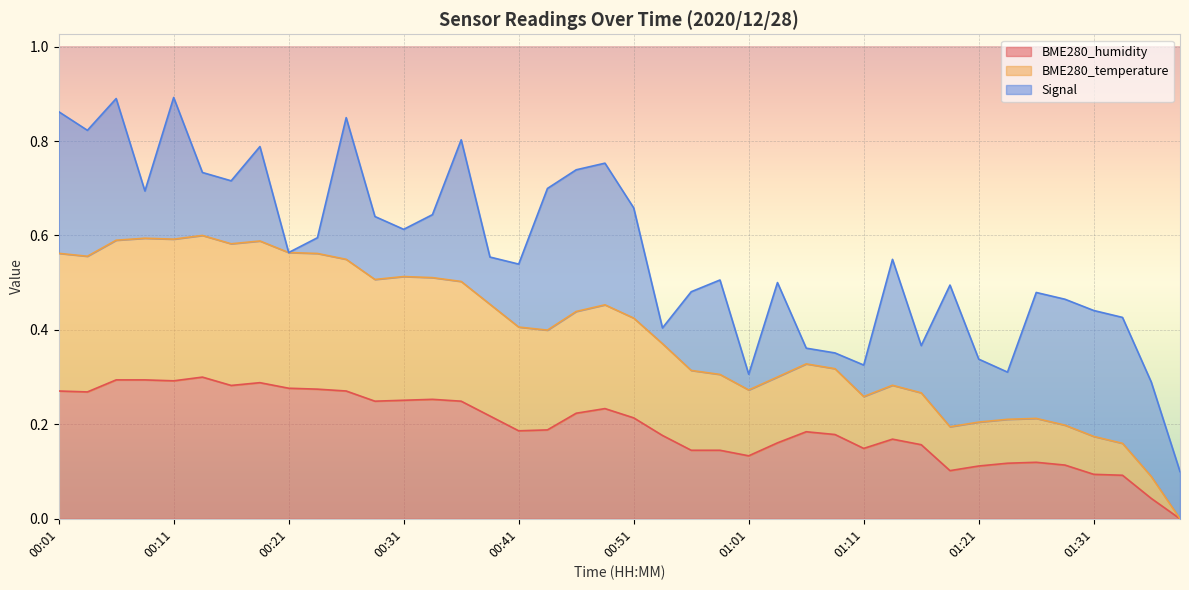

What is the difference between the maximum and second lowest values in the BME280_humidity series?

0.3